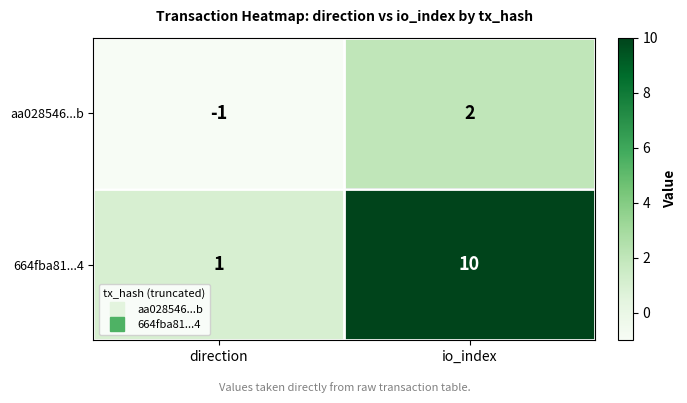

What is the maximum value shown in the chart?

10